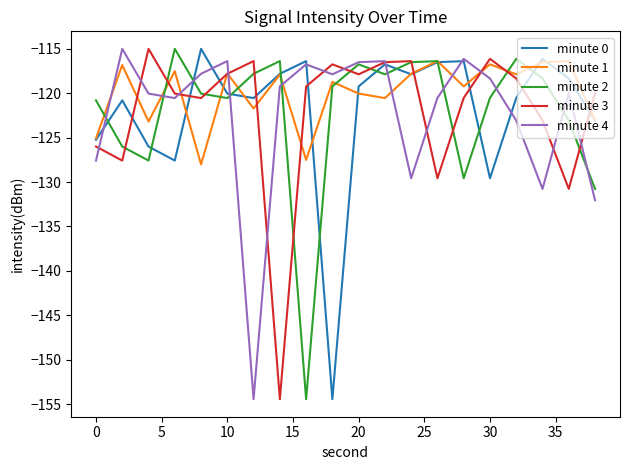

True or false: minute 4 and minute 1 cross at least once.

True